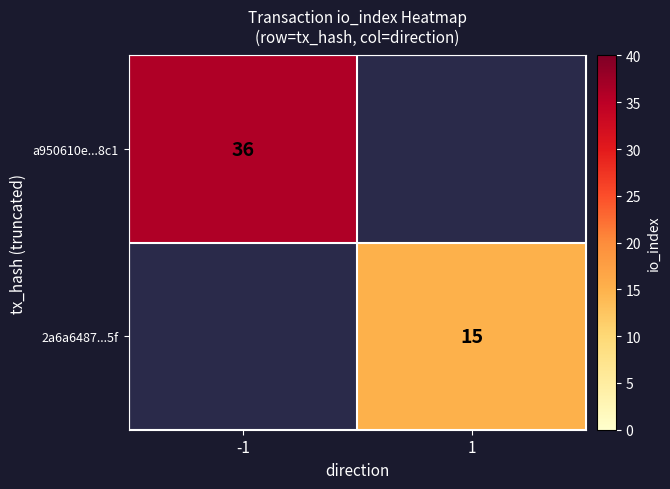

True or false: 2a6a6487...5f has a value of 25 at 1.

False